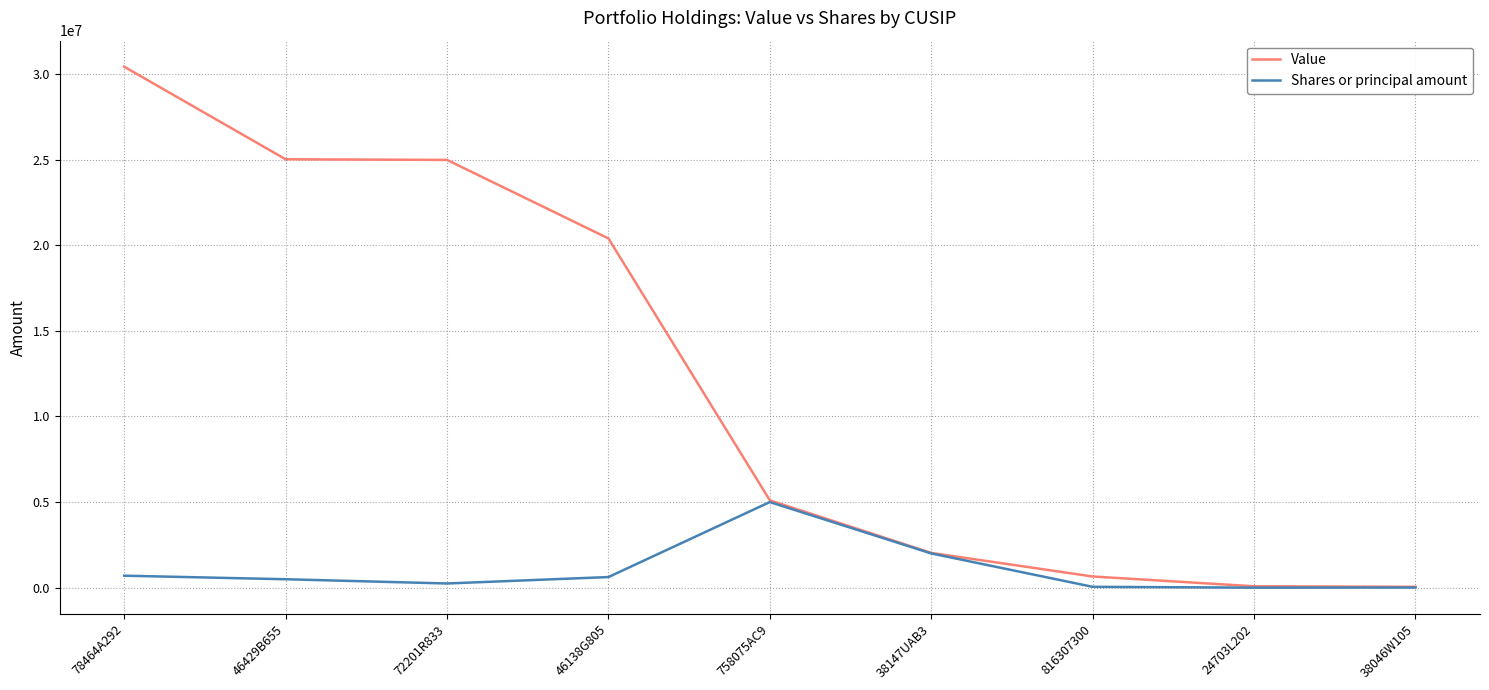

What is the difference between the Shares or principal amount values at 46138G805 and 758075AC9?

4380300